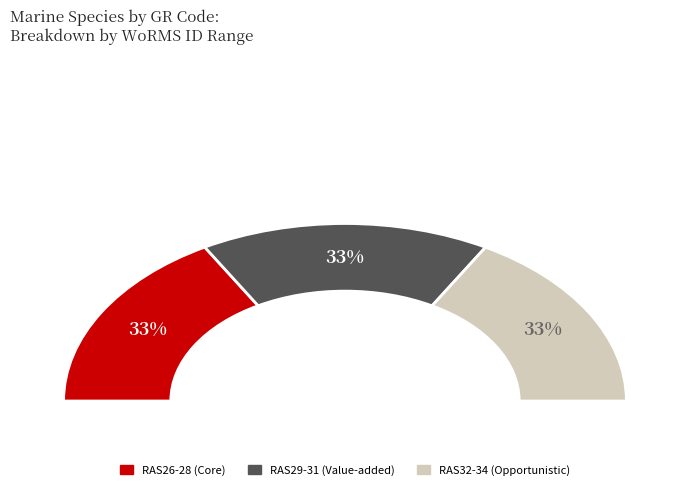

What percentage do RAS33 and RAS34 together represent?

22.2%